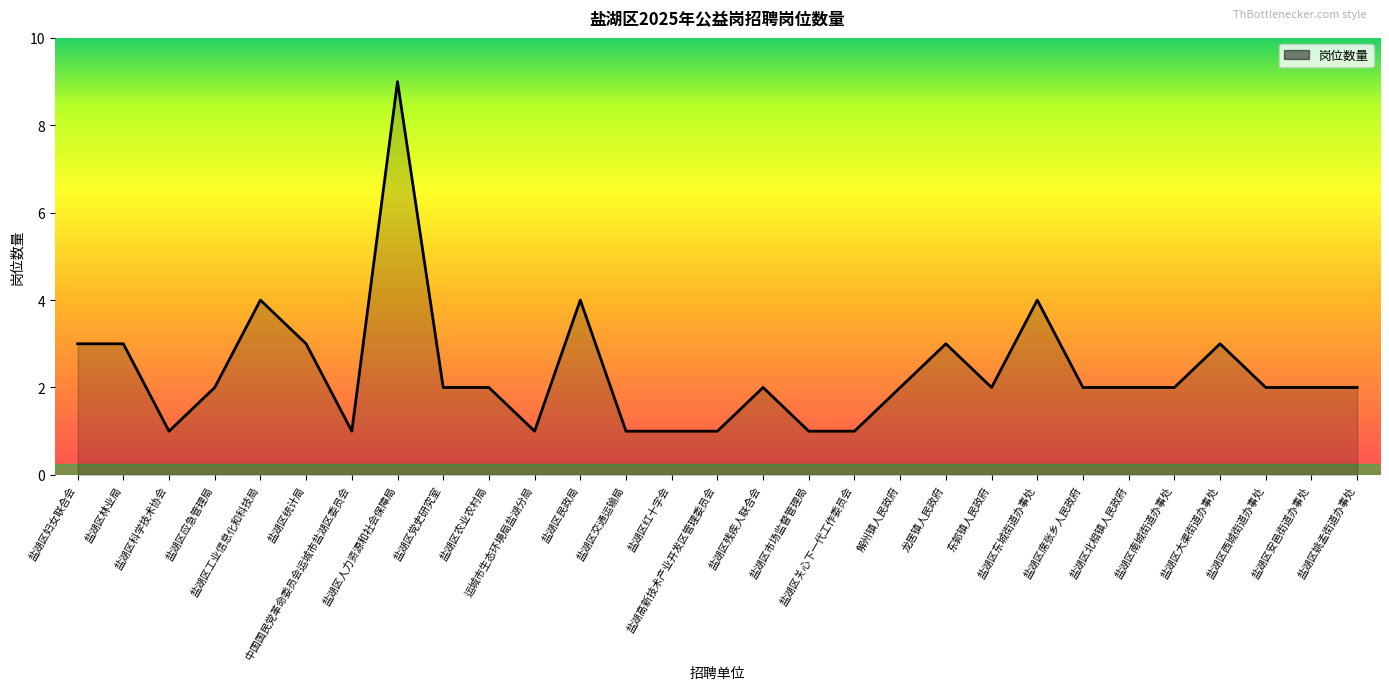

What is the difference between the maximum and minimum values?

8